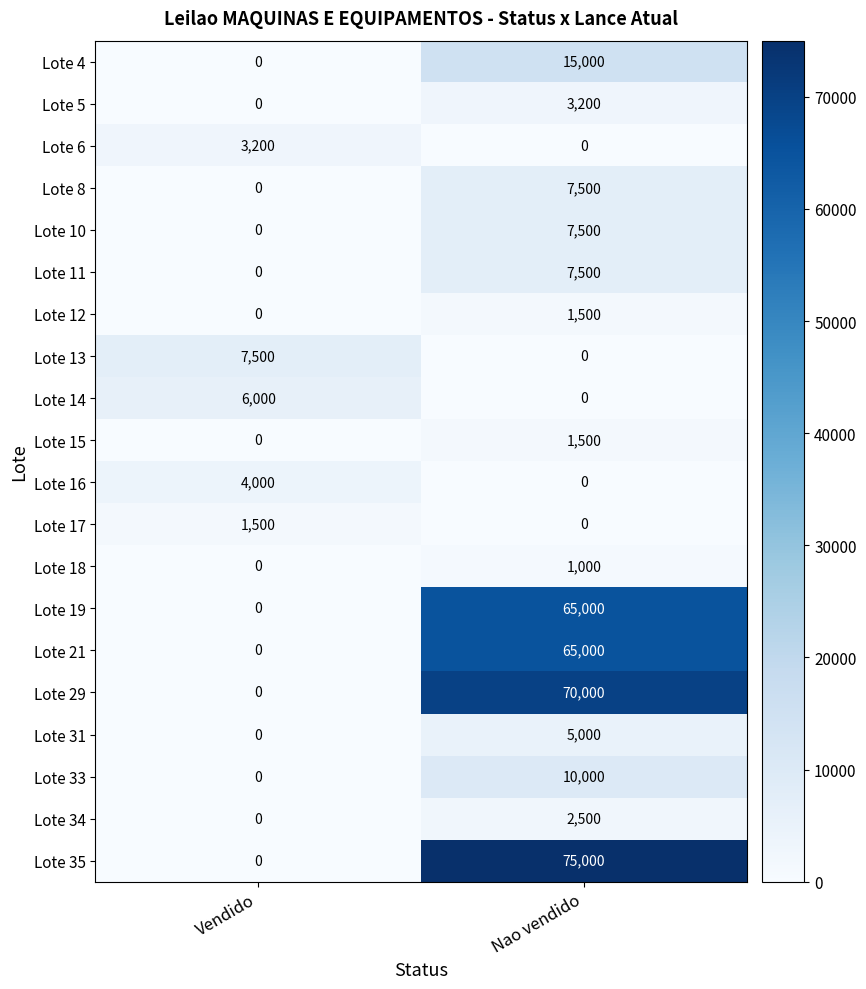

At how many categories does at least one series exceed 54696?

1